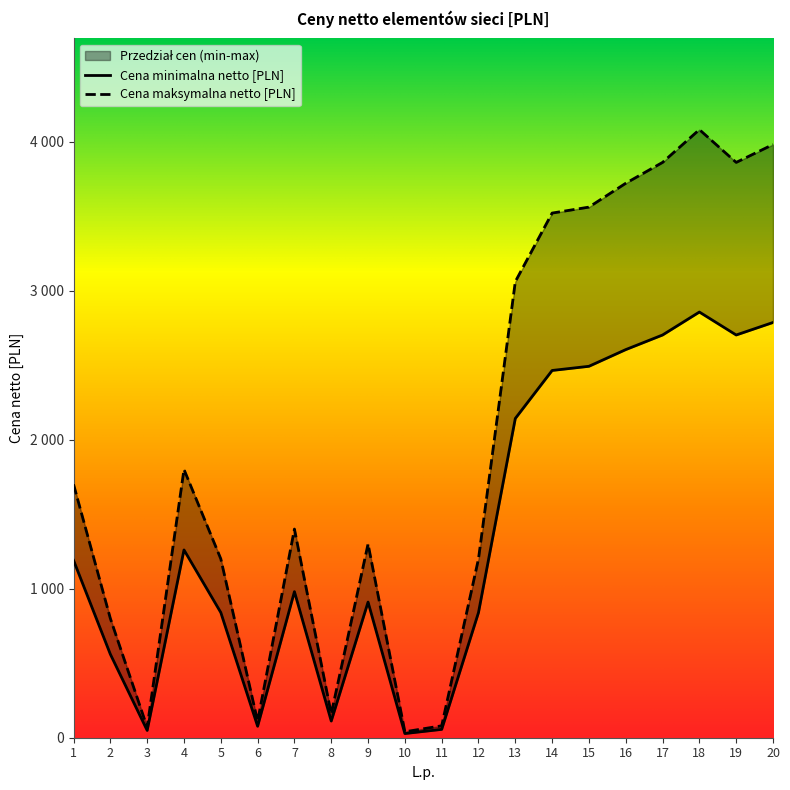

Which label corresponds to the largest value in the chart?

18